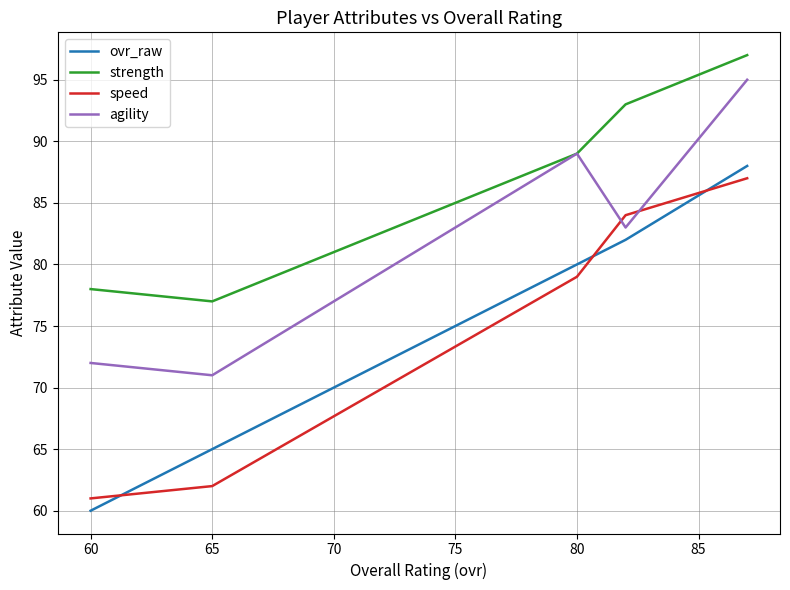

Rank the series by their maximum value, from highest to lowest.

strength, agility, ovr_raw, speed